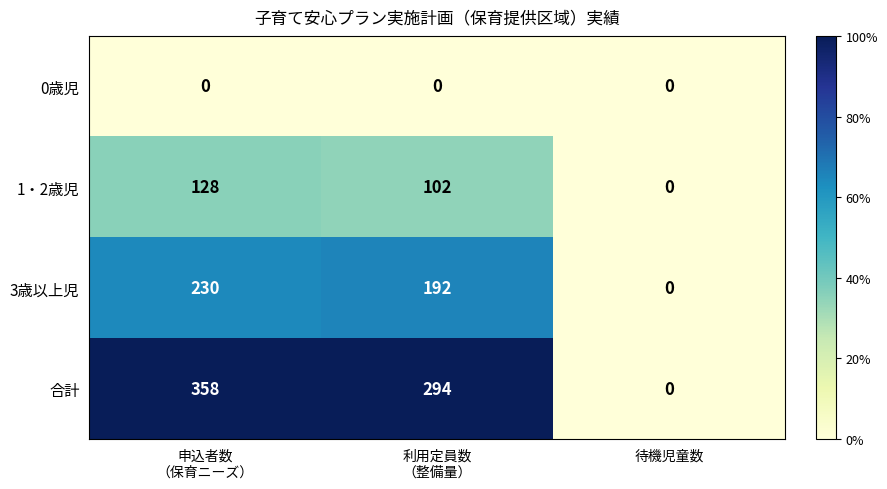

Reading left to right, list all the values displayed in this chart.

0歳児: 0	0	0
1・2歳児: 128	102	0
3歳以上児: 230	192	0
合計: 358	294	0